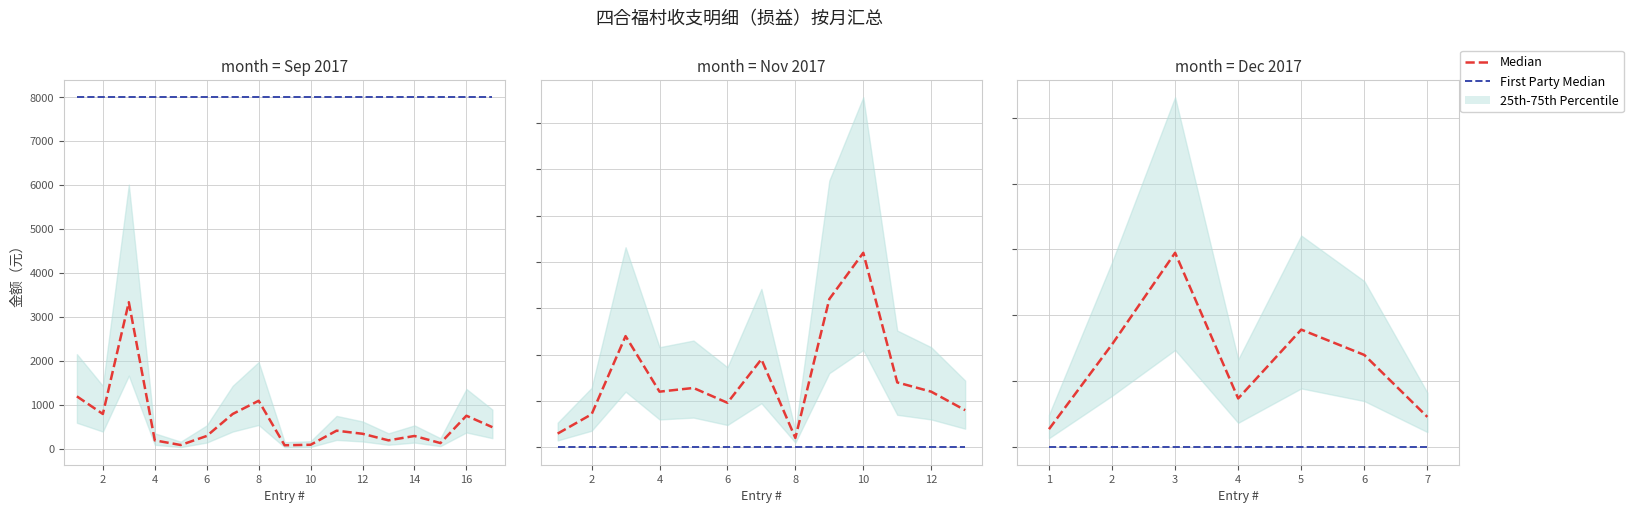

Rank the series at 7 from lowest to highest value.

First Party Median, Median